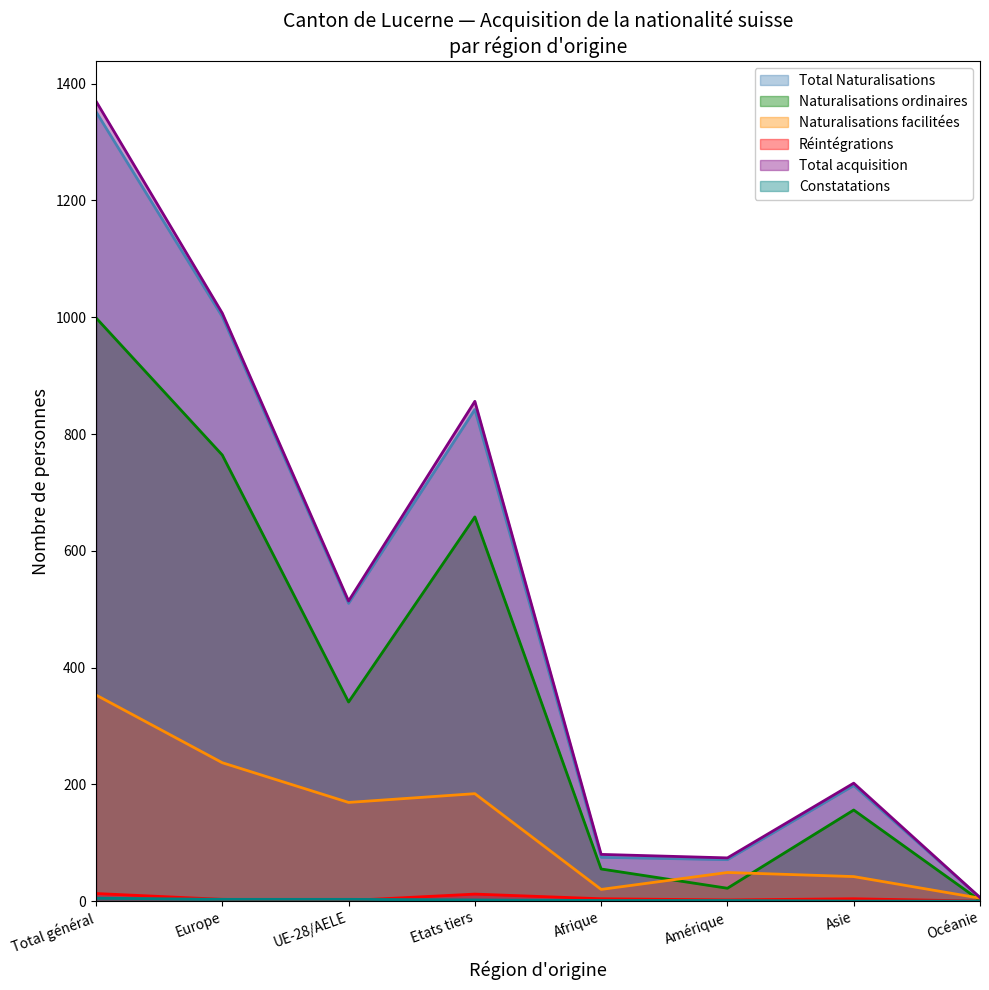

What are all the series names shown in the legend?

Total Naturalisations, Naturalisations ordinaires, Naturalisations facilitées, Réintégrations, Total acquisition, Constatations